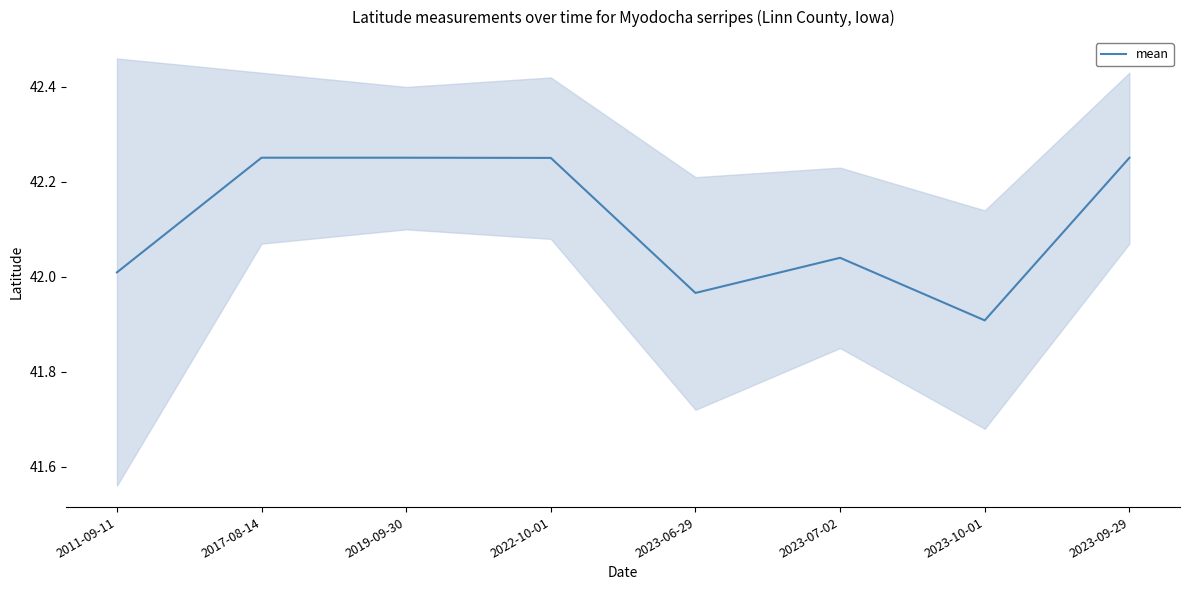

The value of mean at 2019-09-30 is 62.3. True or false?

False